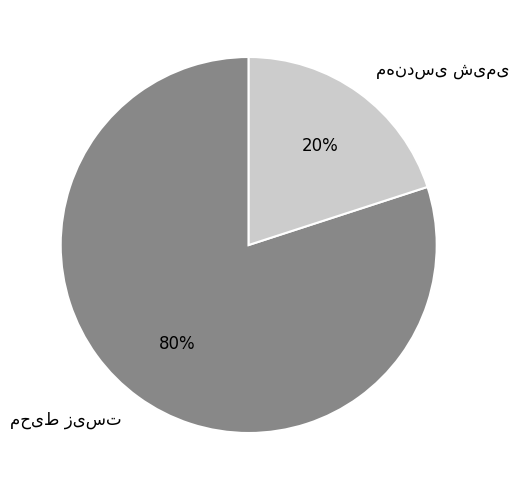

To the nearest percent, what is the average slice percentage?

50%